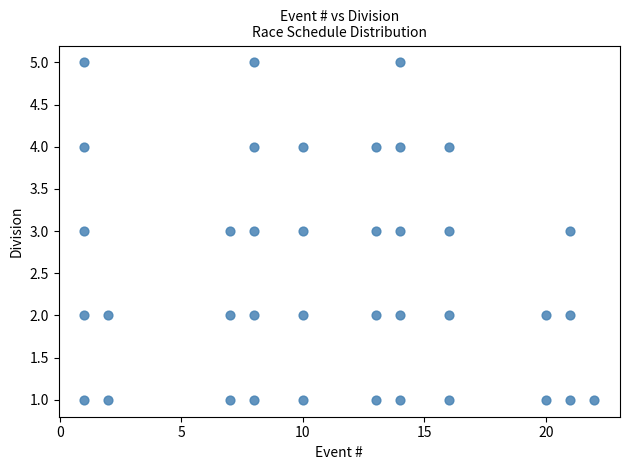

What is the range of X values (max minus min)?

21